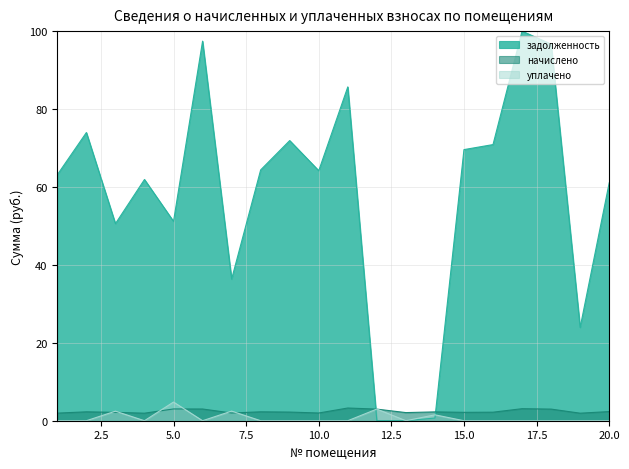

How many values in the начислено series are below 2?

5